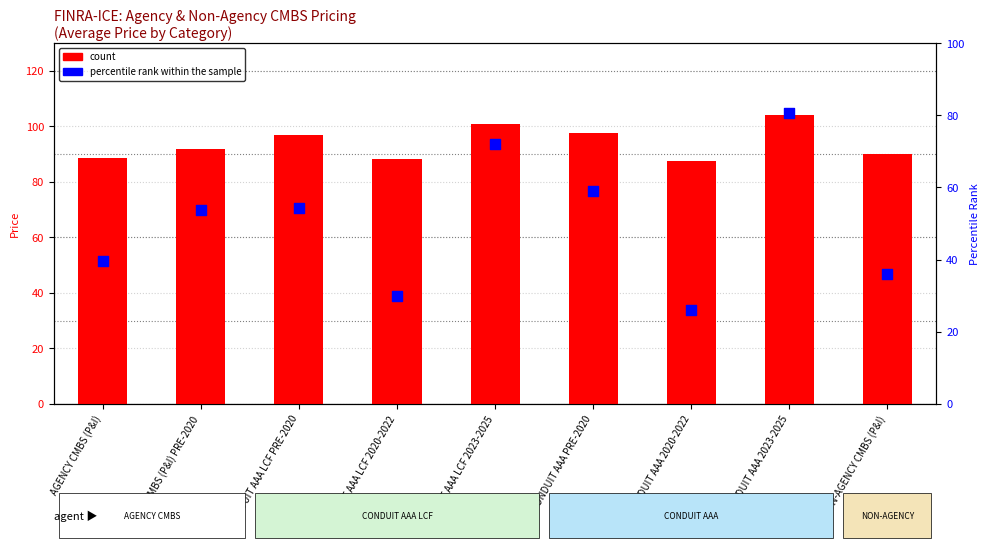

At which category is the sum across all series the highest?

CONDUIT AAA 2023-2025